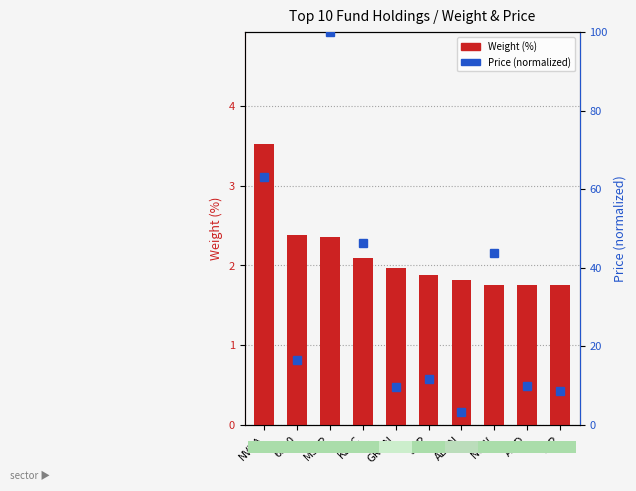

Is the value of Price (normalized 0-100) at GRMN greater than the value of Weight (%) at KLAC?

Yes